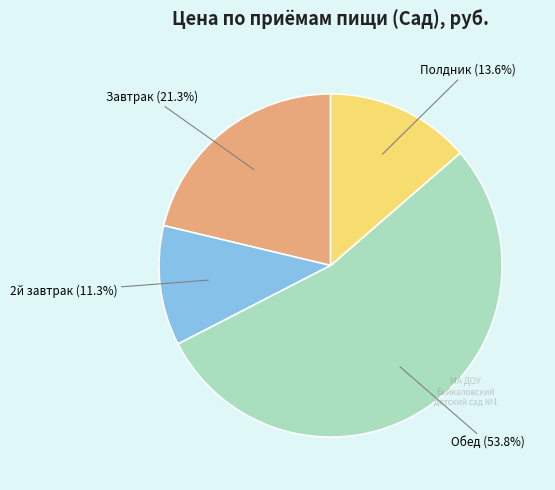

How many segments does this pie chart have?

4